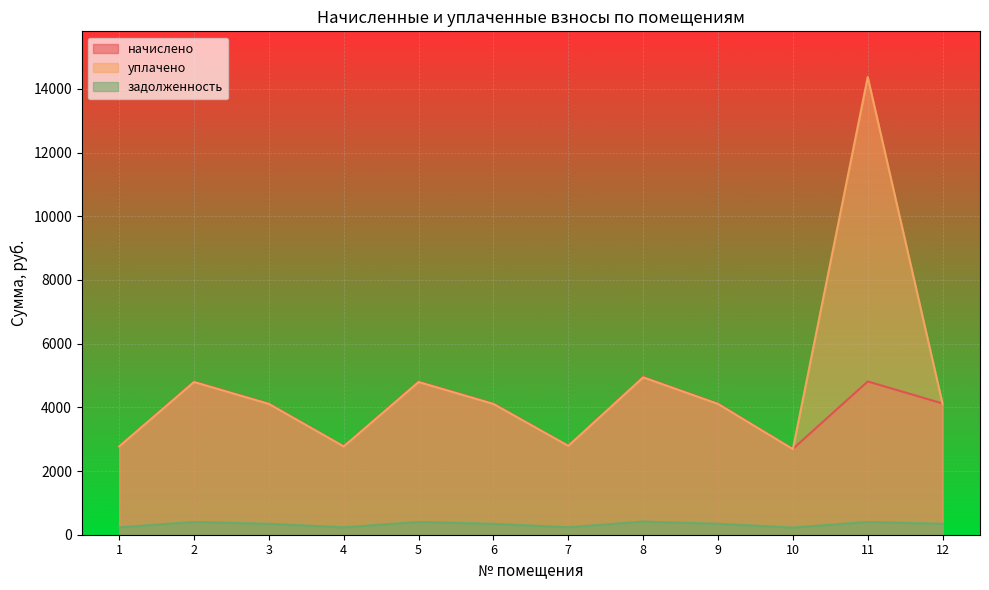

Rank the series by their maximum value, from highest to lowest.

уплачено, начислено, задолженность